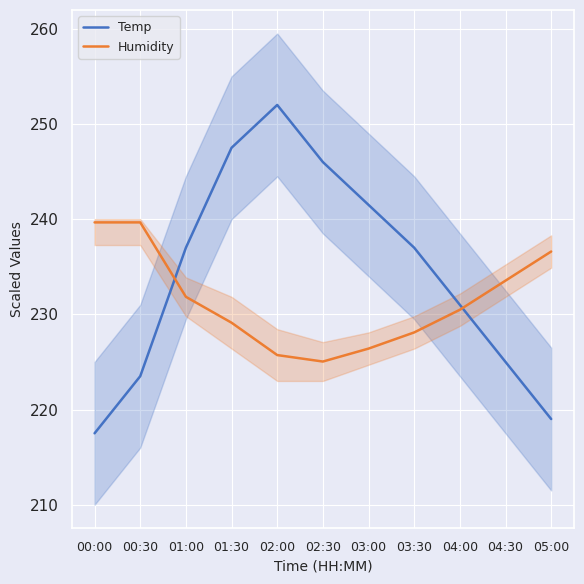

What is the difference between the maximum and minimum values in the Temp series?

34.5